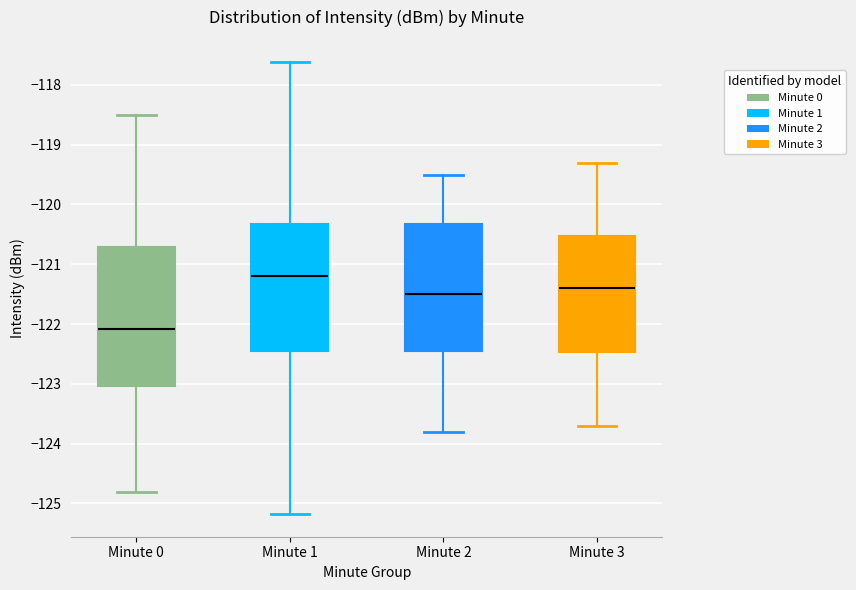

Reading left to right, read every box against the y-axis: the position of its median line, the range the box covers, and the ends of its whiskers. The values are not printed on the chart, so give them approximately, as read against the axis.

Minute 0: median -122.1, box -123.0 to -120.7, whiskers -124.8 to -118.5
Minute 1: median -121.2, box -122.4 to -120.3, whiskers -125.2 to -117.6
Minute 2: median -121.5, box -122.4 to -120.3, whiskers -123.8 to -119.5
Minute 3: median -121.4, box -122.5 to -120.5, whiskers -123.7 to -119.3